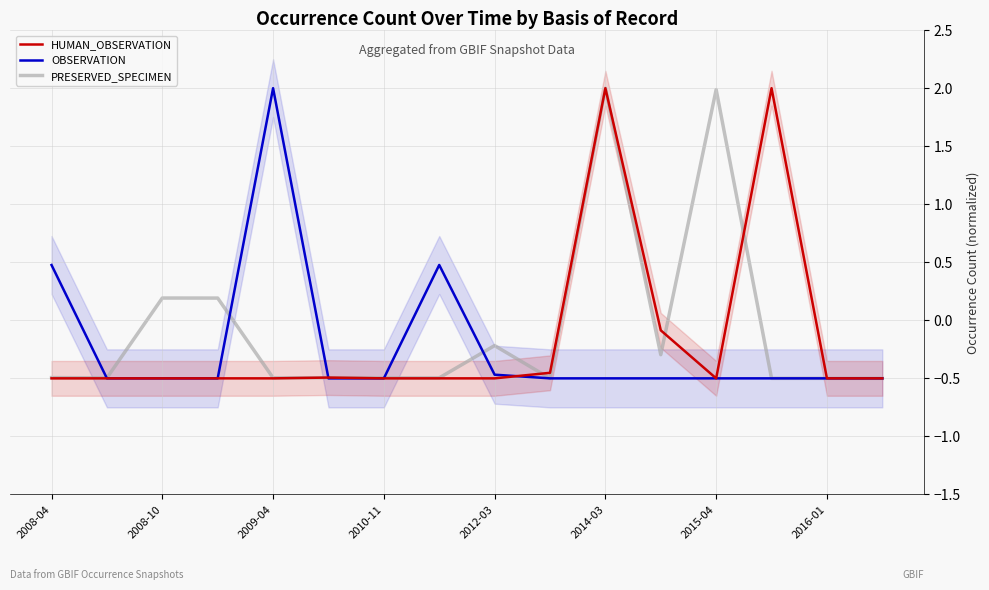

What value does the PRESERVED_SPECIMEN series have at 2015-04?

2.0